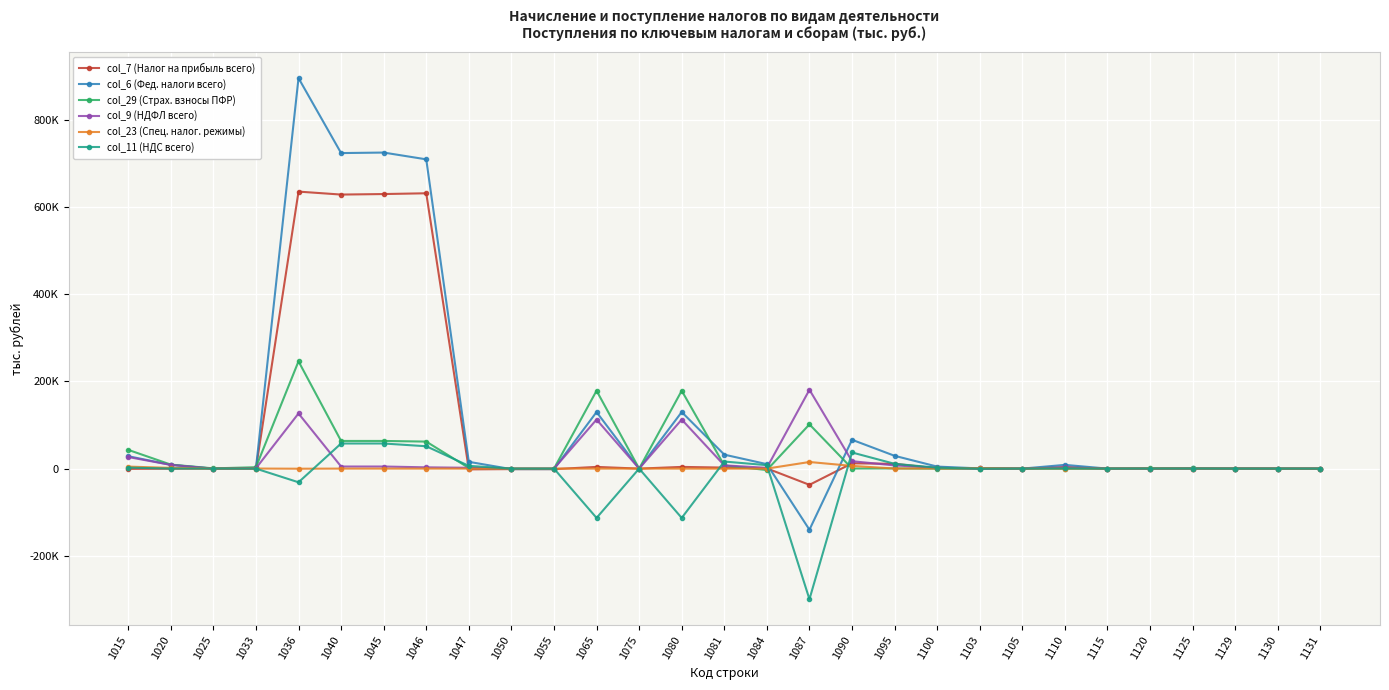

True or false: col_7 (Налог на прибыль всего) has more than 1 interior local peaks.

True